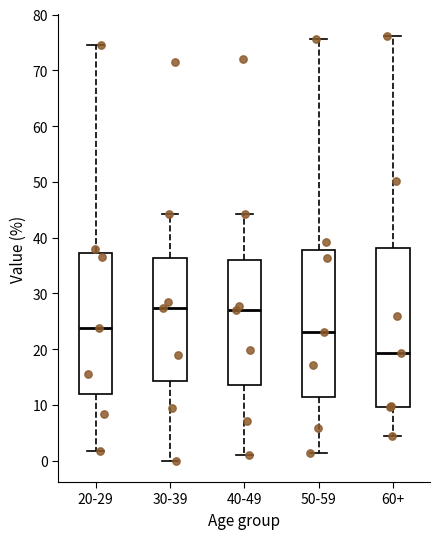

Which box has the lowest median line?

60+